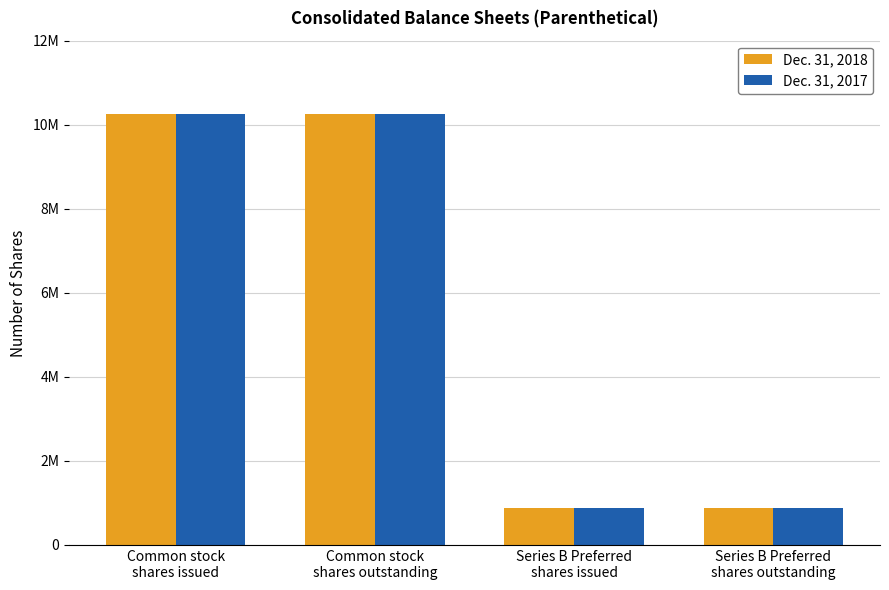

Are the bars grouped side by side (vs. stacked)?

Yes